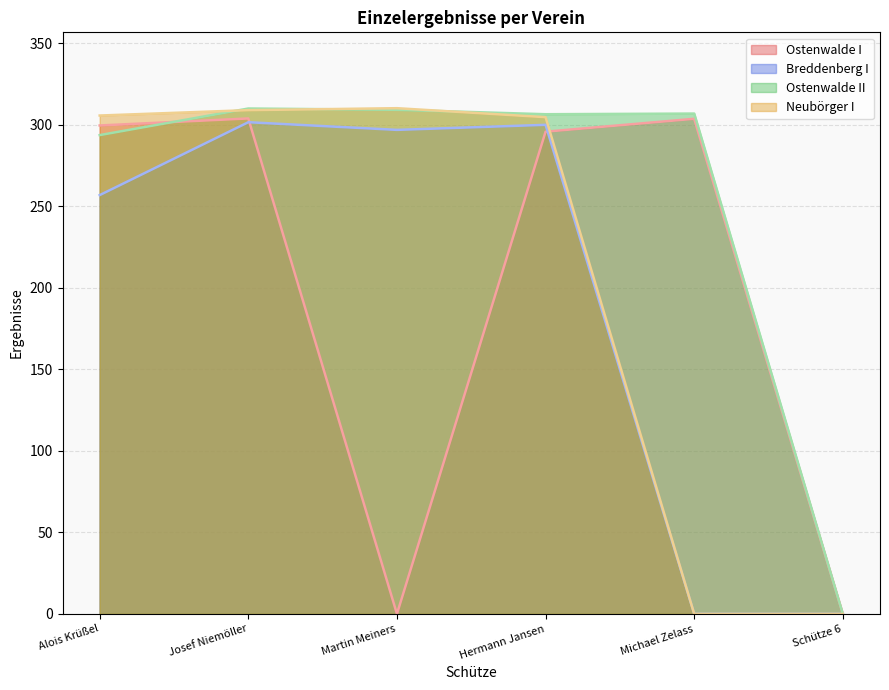

What is the total value across all series at Hermann Jansen?

1206.6